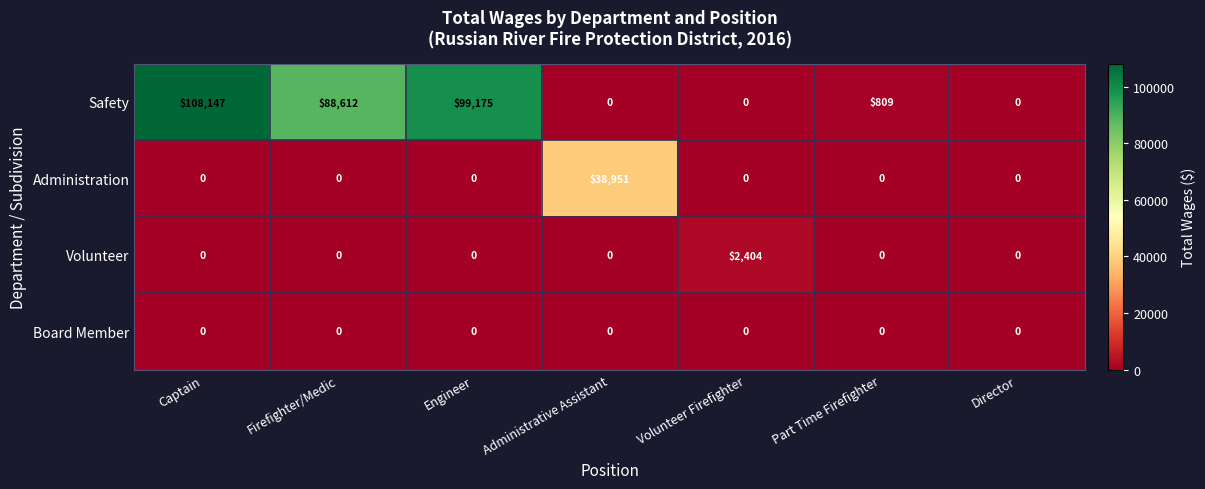

Between Firefighter/Medic and Part Time Firefighter, which series saw the biggest shift?

Safety